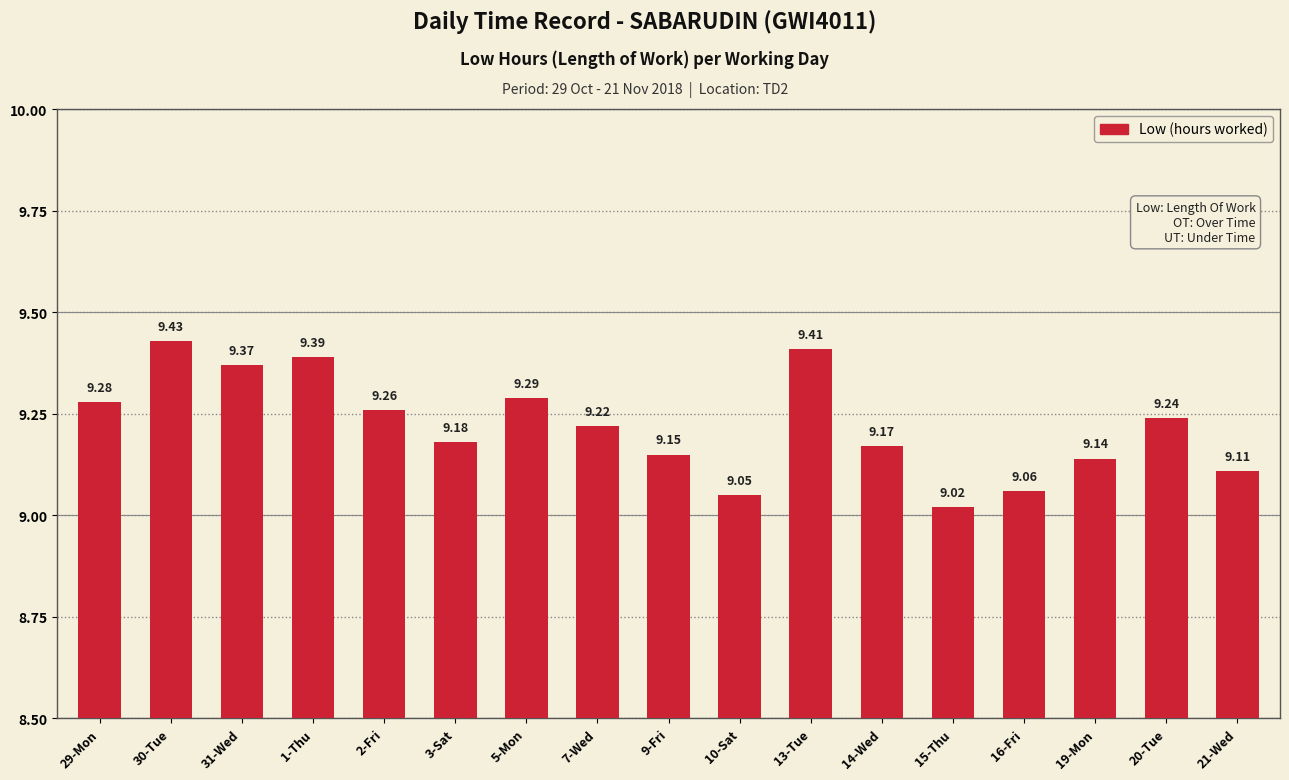

What is the ratio of the value at 10-Sat to the value at 30-Tue?

1.0